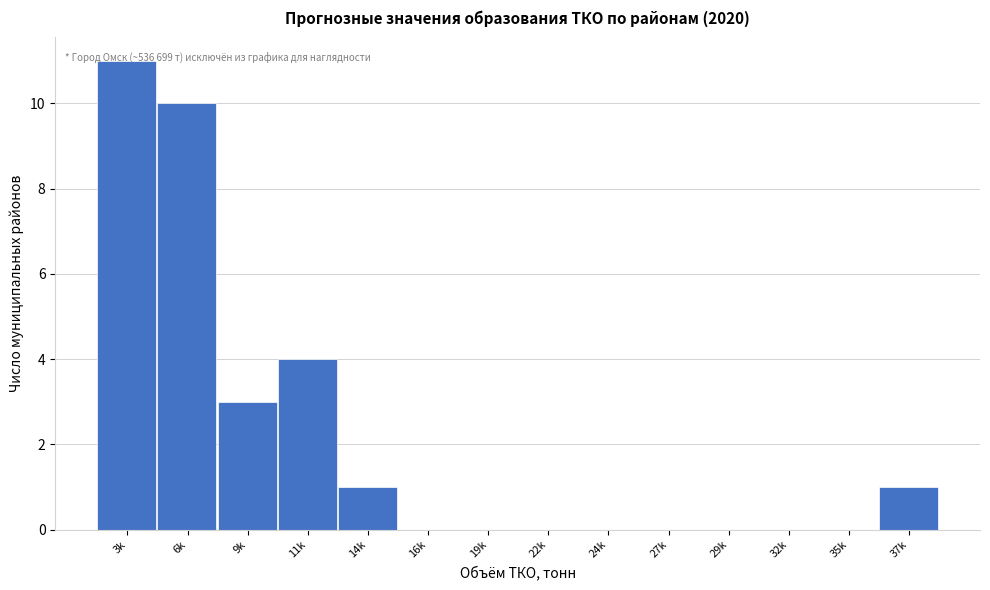

What is the maximum value shown in the chart?

11